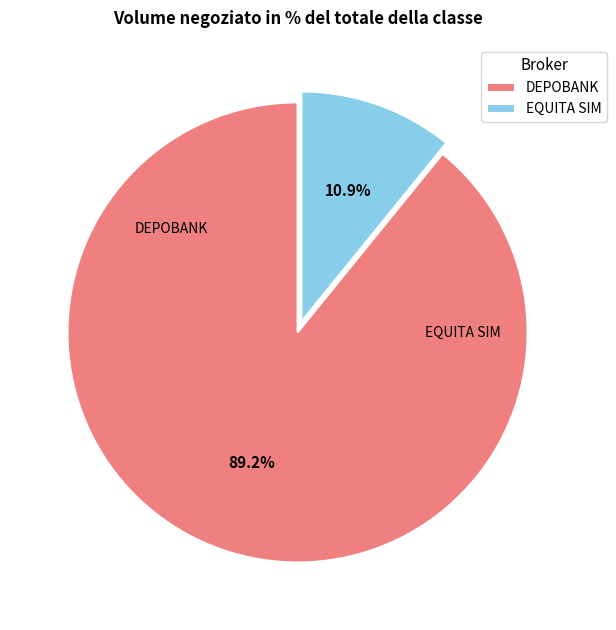

Rank the categories by value from lowest to highest.

EQUITA SIM, DEPOBANK